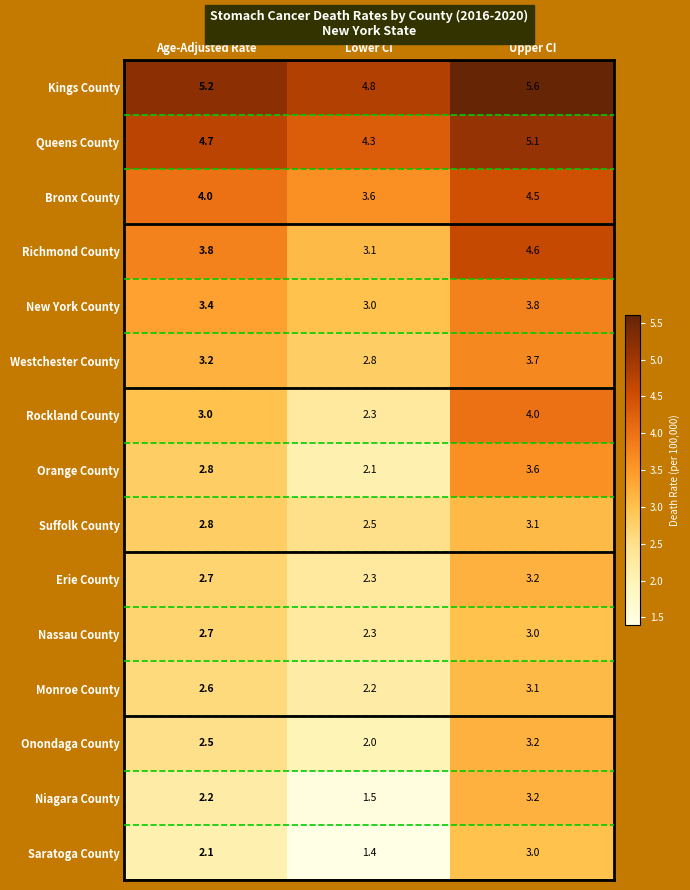

What is the difference between the highest and lowest values at Age-Adjusted Rate?

3.1